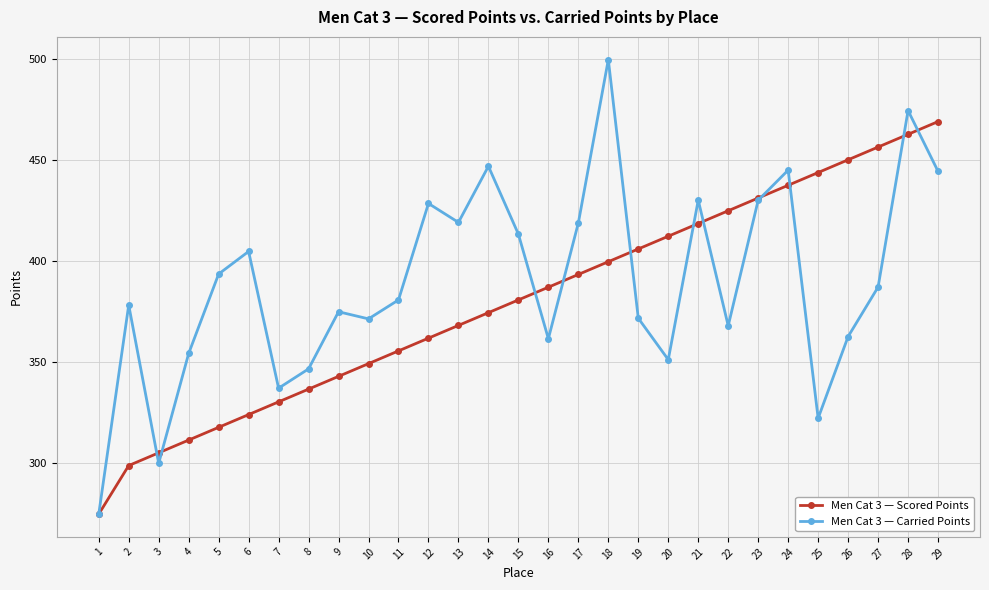

Is the value of Men Cat 3 — Scored Points at 23 greater than the value of Men Cat 3 — Carried Points at 1?

Yes